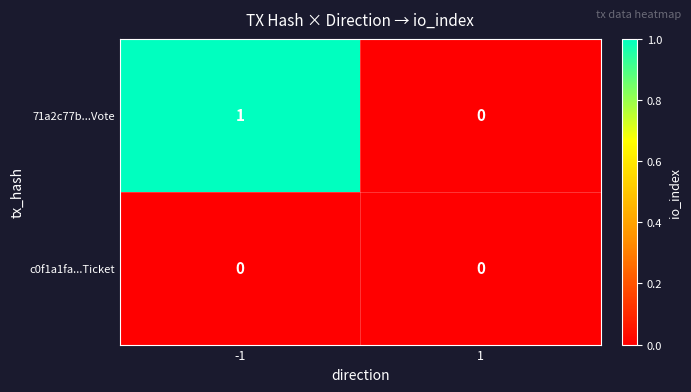

Which series has the largest total across all categories?

71a2c77b...Vote